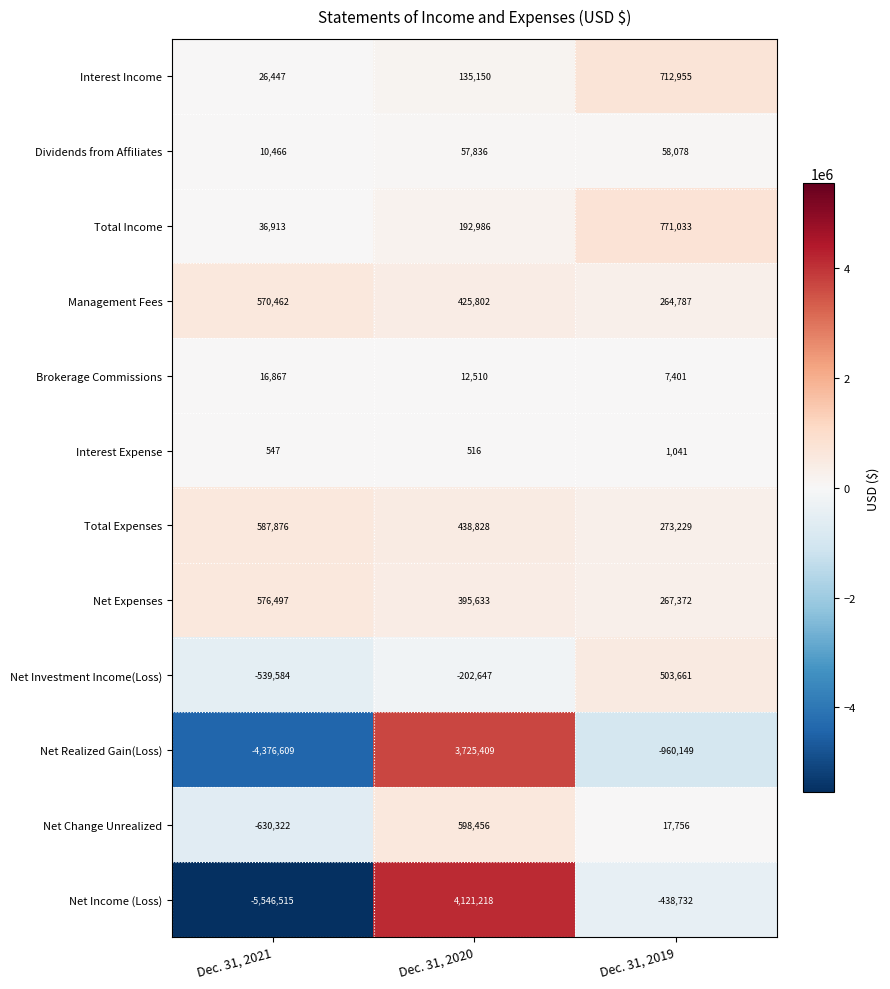

What is the sum of the Net Investment Income(Loss) values at Dec. 31, 2020 and Dec. 31, 2021?

-742231